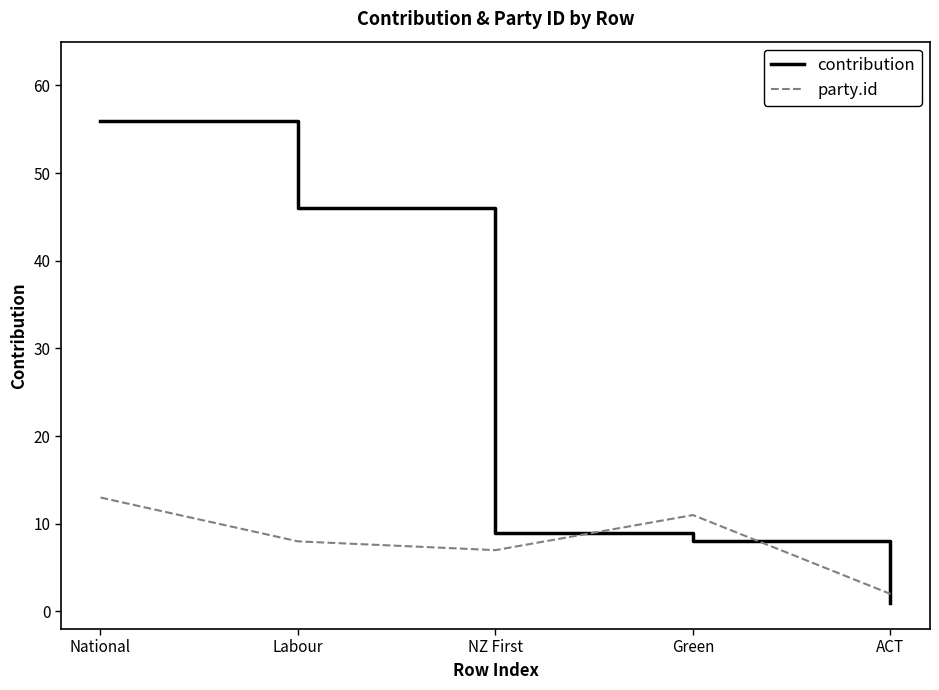

List the series in order of their peak value, lowest first.

party.id, contribution